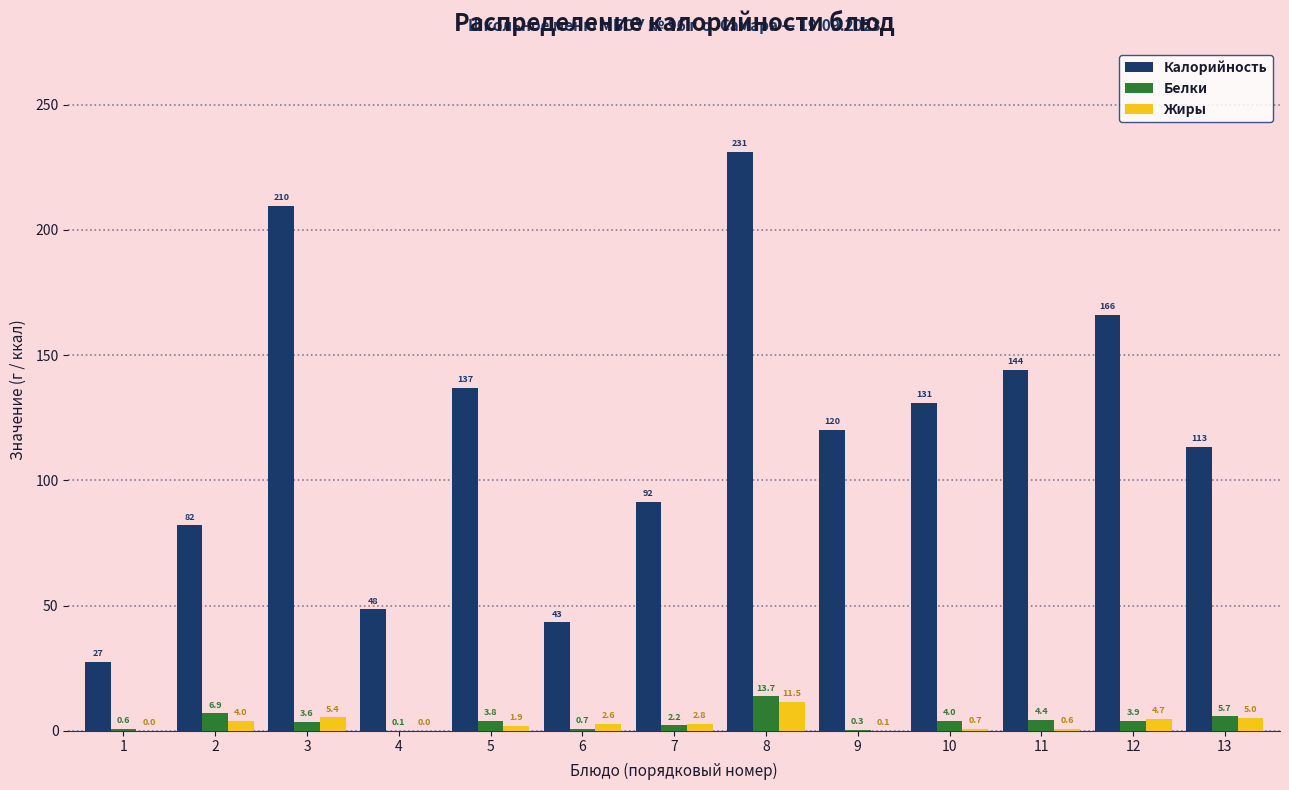

What is the maximum value shown in the chart?

231.1